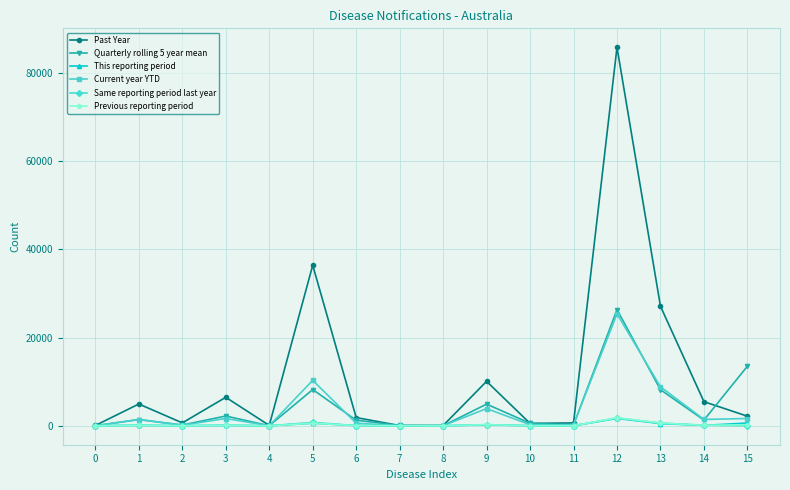

Is this an area chart (filled region under the line)?

No